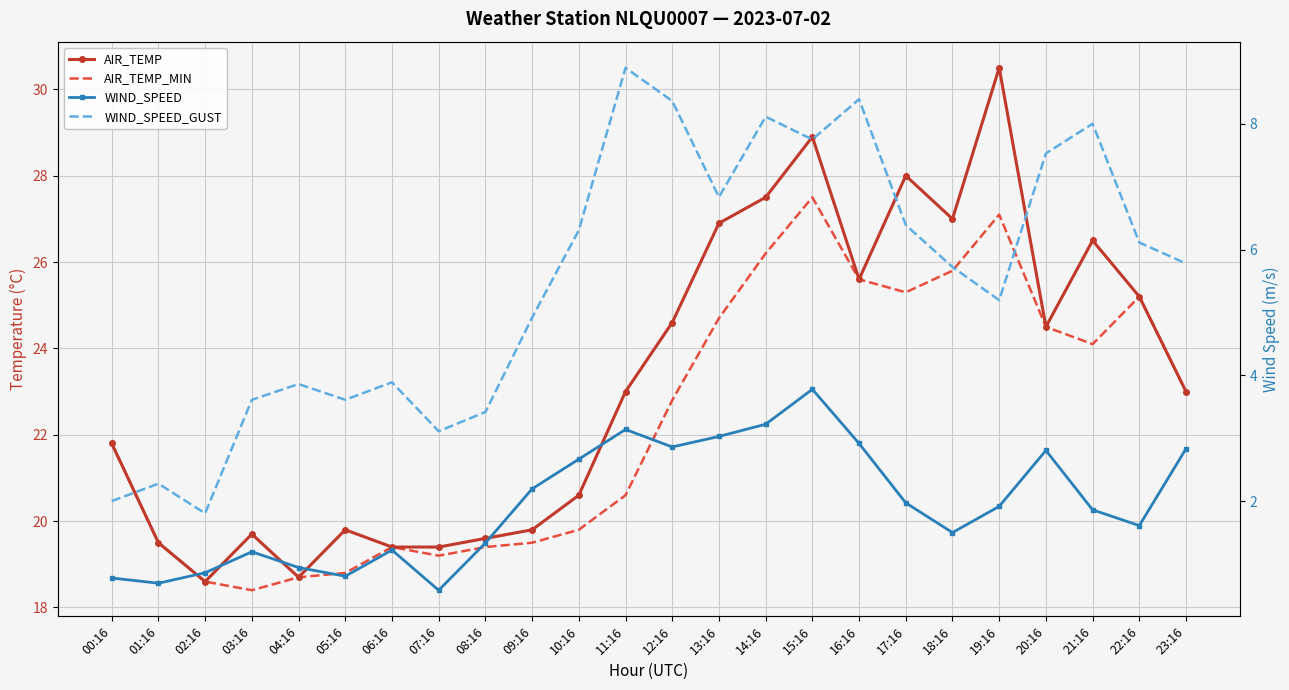

Which series has the largest total across all categories?

AIR_TEMP